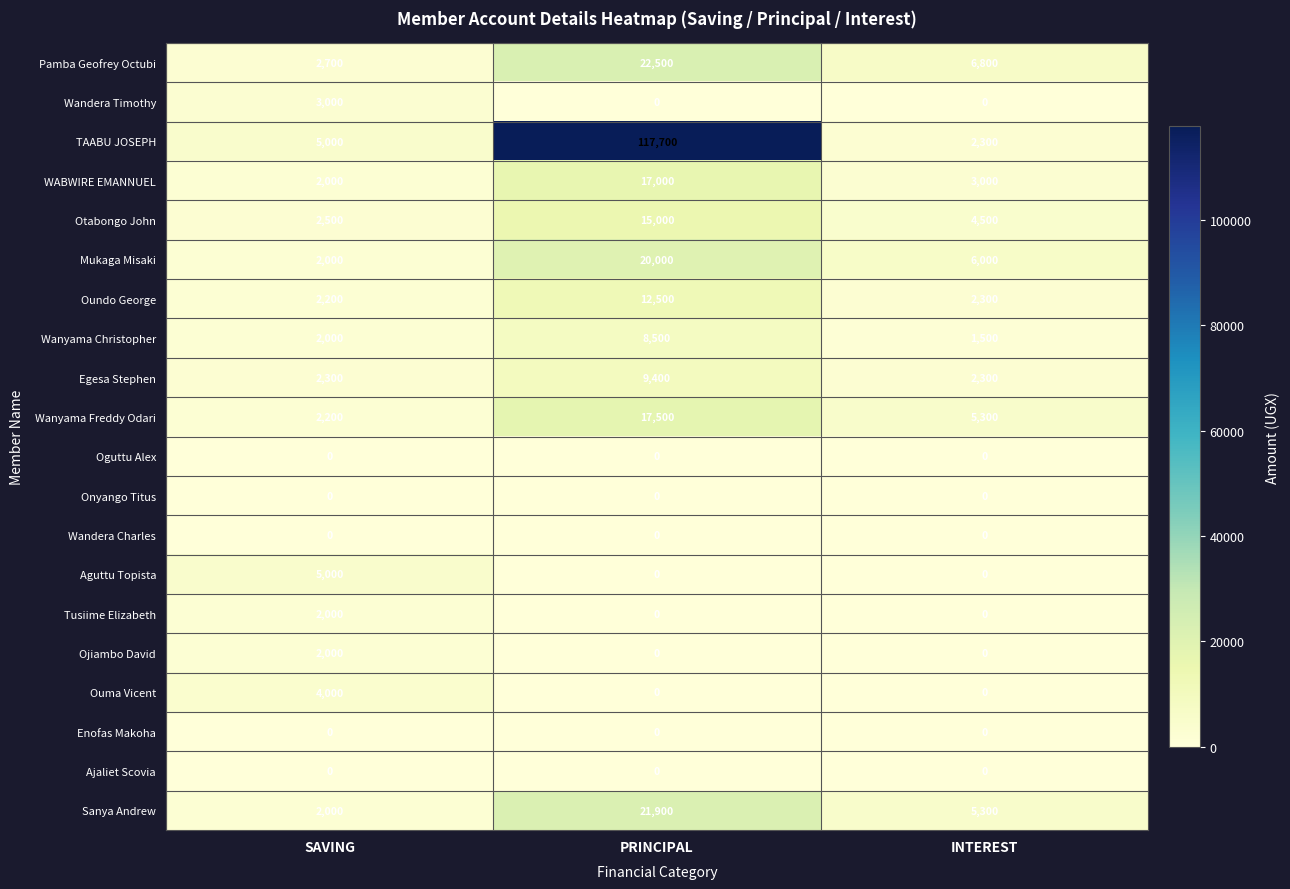

Read the TAABU JOSEPH value at PRINCIPAL.

117700